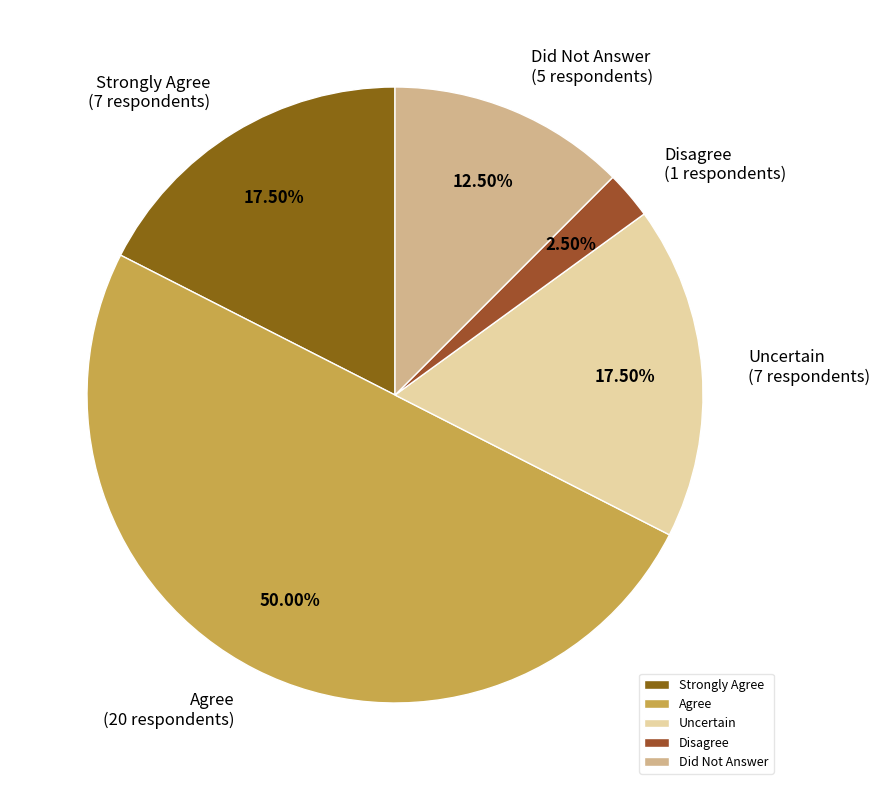

To the nearest percent, what is the average slice percentage?

20%